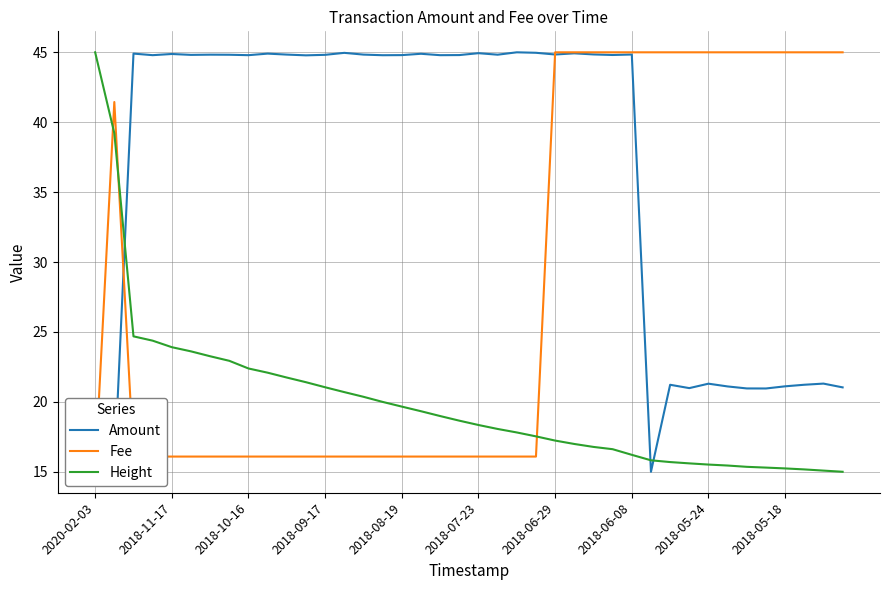

The value of Height at 2018-07-23 is 18.3. True or false?

True